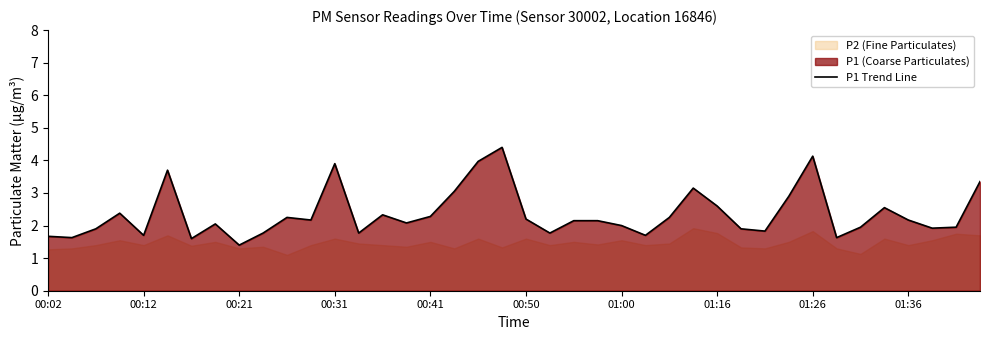

What is the difference between the maximum and minimum values?

3.0